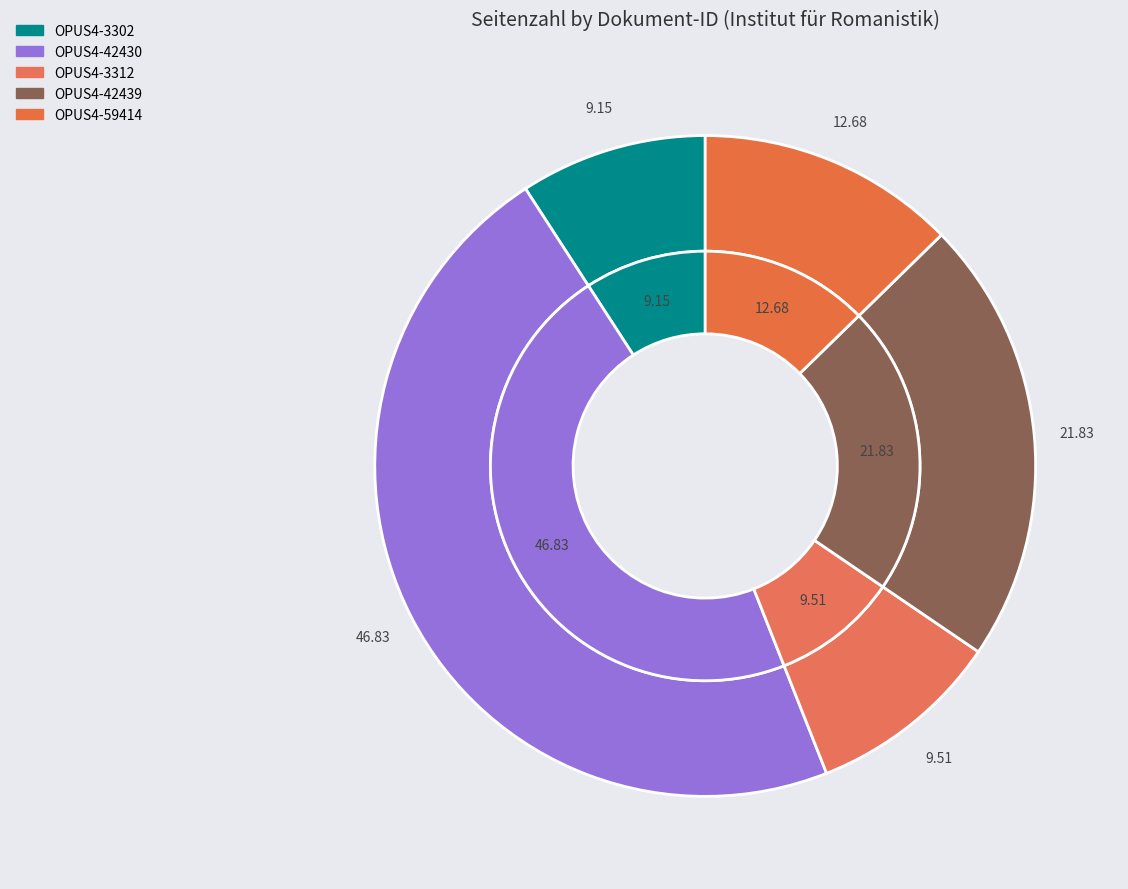

What is the smallest slice in the pie chart?

OPUS4-3302